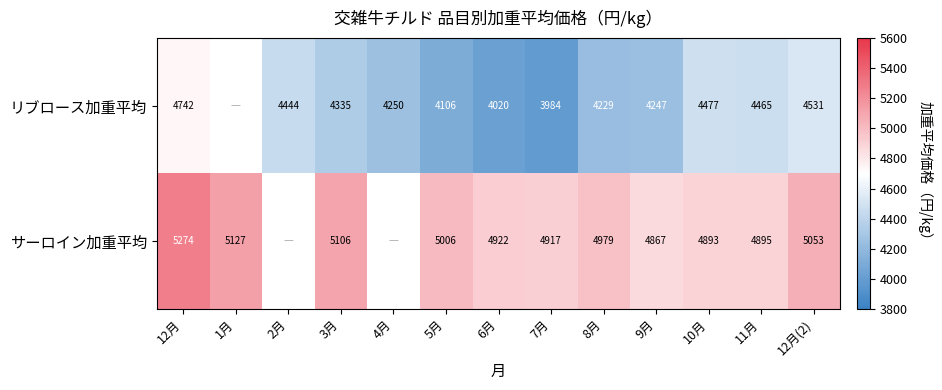

How many distinct data groups are displayed?

2